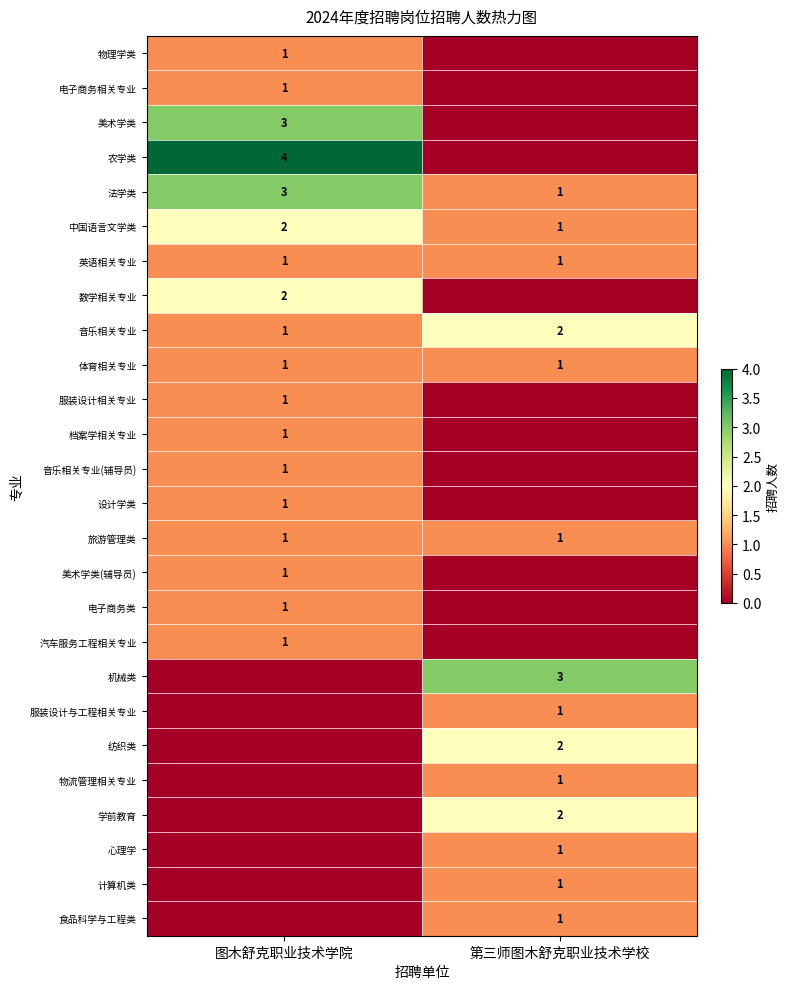

Is it true that 机械类 equals 3 at 第三师图木舒克职业技术学校?

True